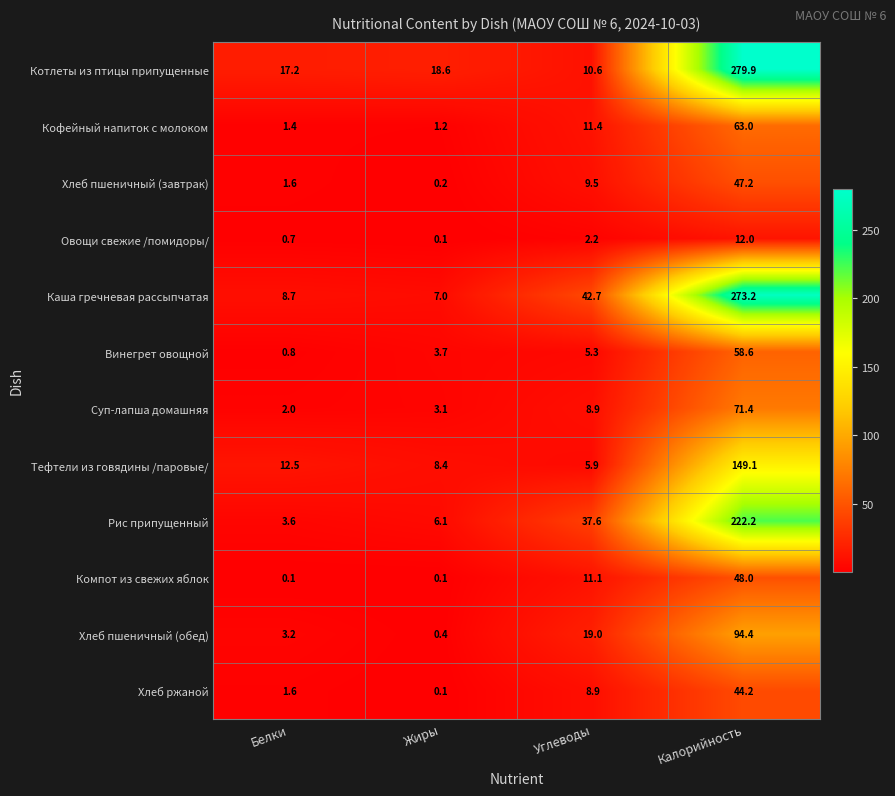

How many distinct data groups are displayed?

12